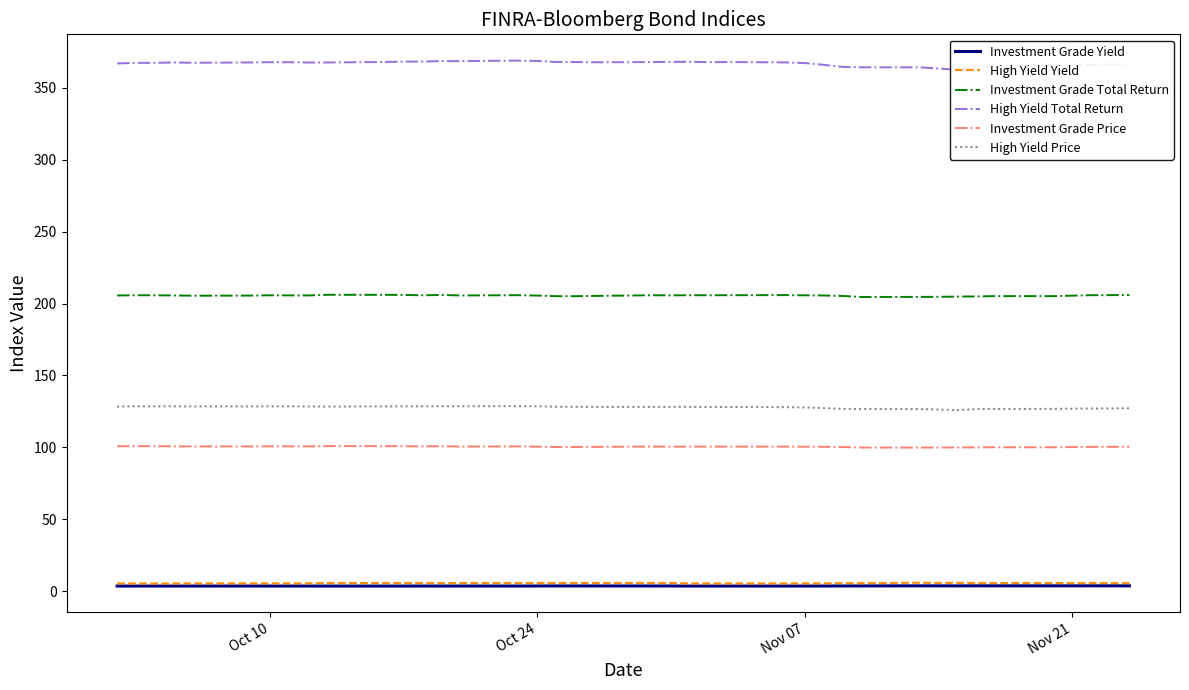

What is the minimum value for Investment Grade Total Return?

204.6